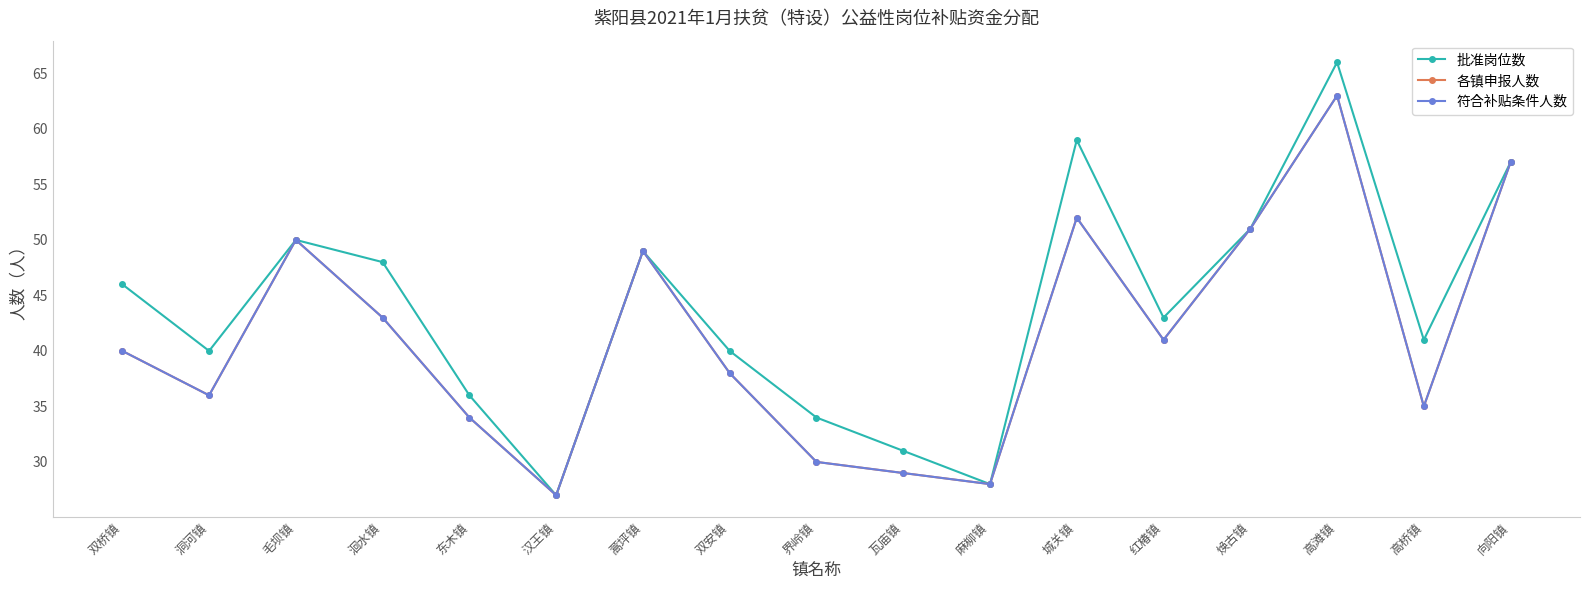

List the labels in order of 各镇申报人数 value, smallest first.

汉王镇, 麻柳镇, 瓦庙镇, 界岭镇, 东木镇, 高桥镇, 洞河镇, 双安镇, 双桥镇, 红椿镇, 洄水镇, 蒿坪镇, 毛坝镇, 焕古镇, 城关镇, 向阳镇, 高滩镇